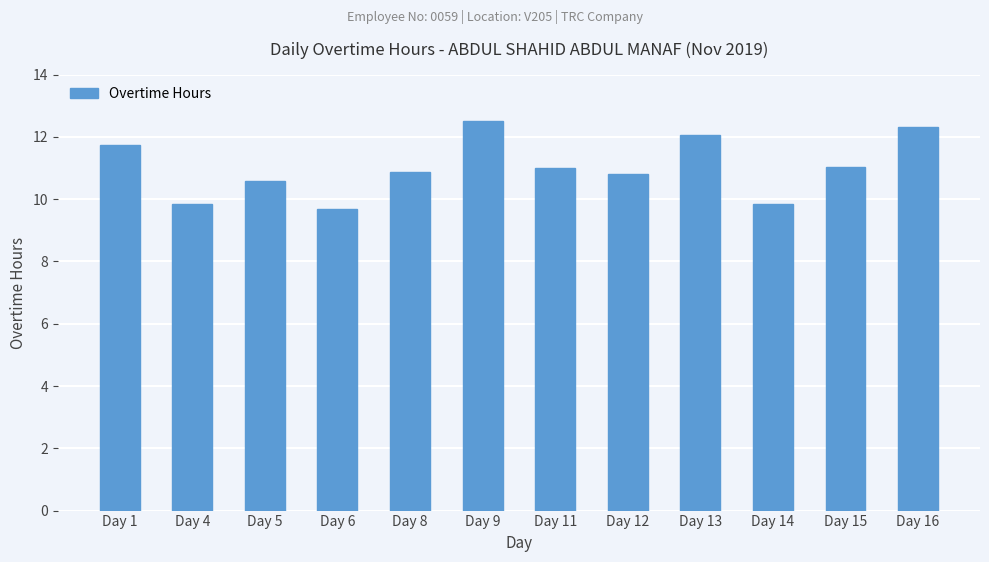

How many bars are there in total?

12